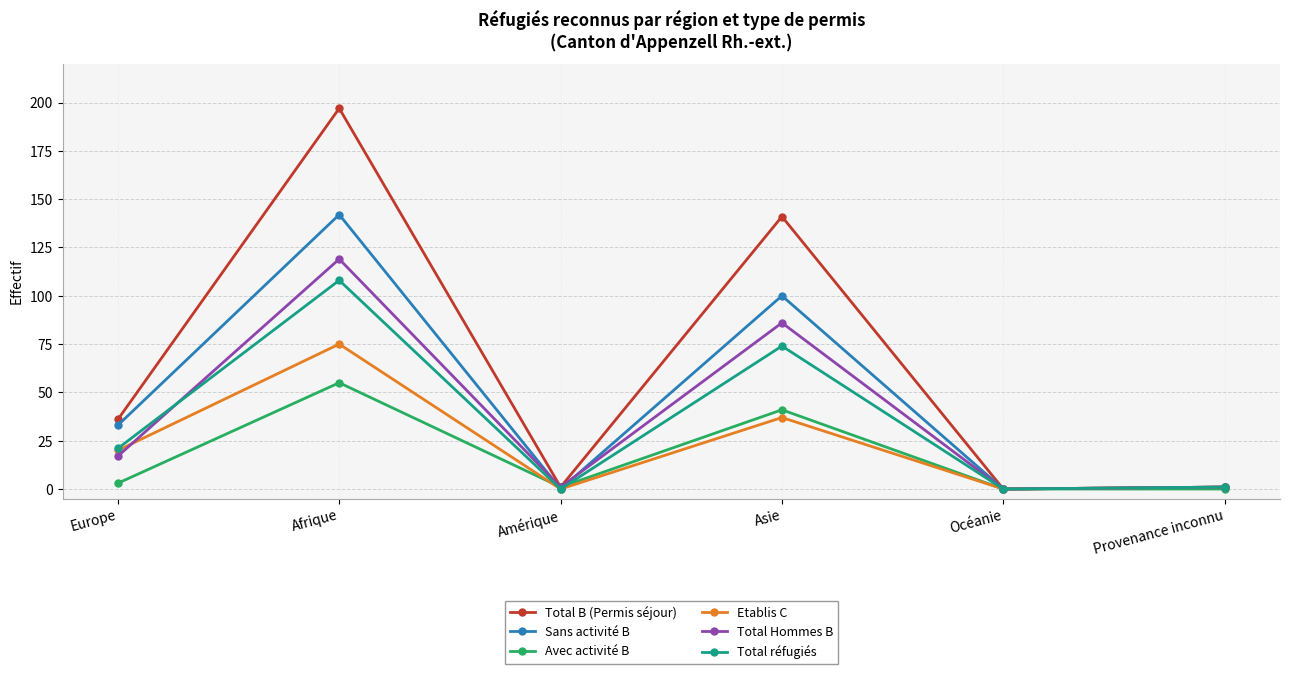

What is the average value of the Sans activité B series?

46